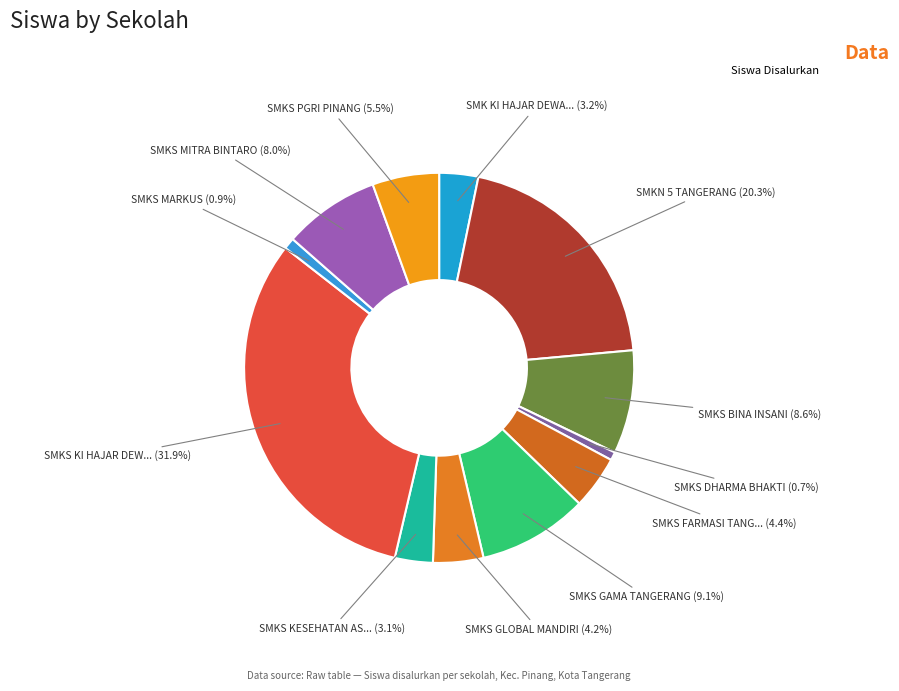

To the nearest percent, what is the difference between the largest and smallest slice percentages?

31%